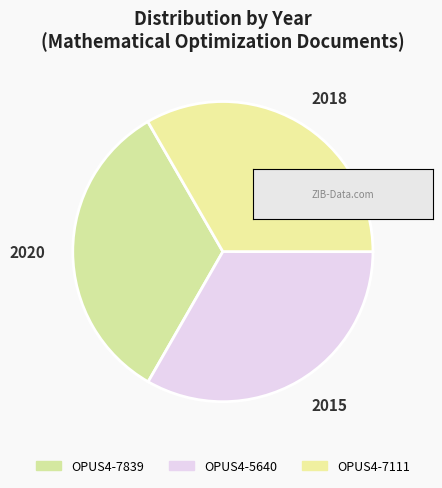

Do 2018 and 2015 together represent more than half of the pie?

Yes